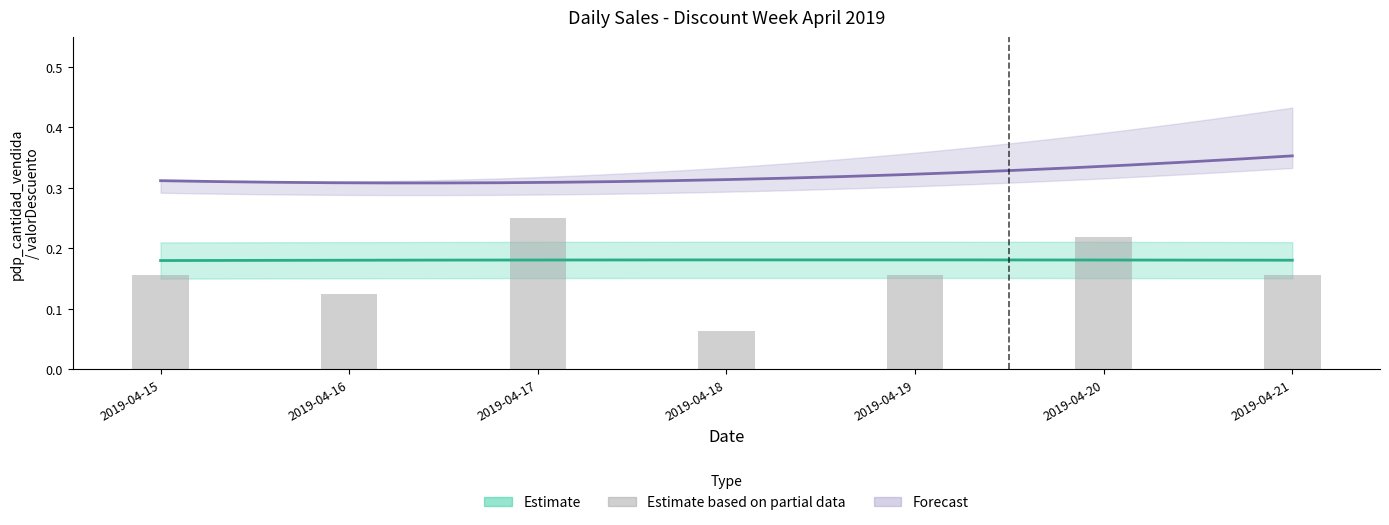

What is the difference between the maximum and minimum values?

0.2